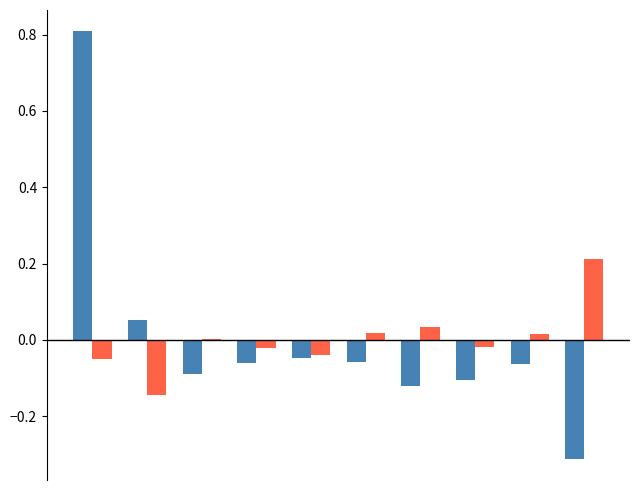

What is the greatest value displayed?

0.8